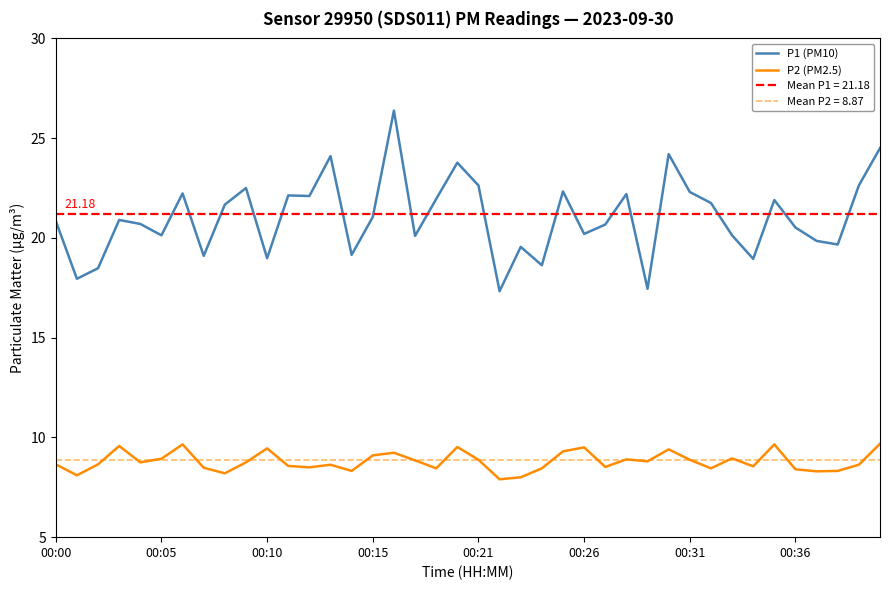

At which label is P2 (PM2.5) closest to 8?

22